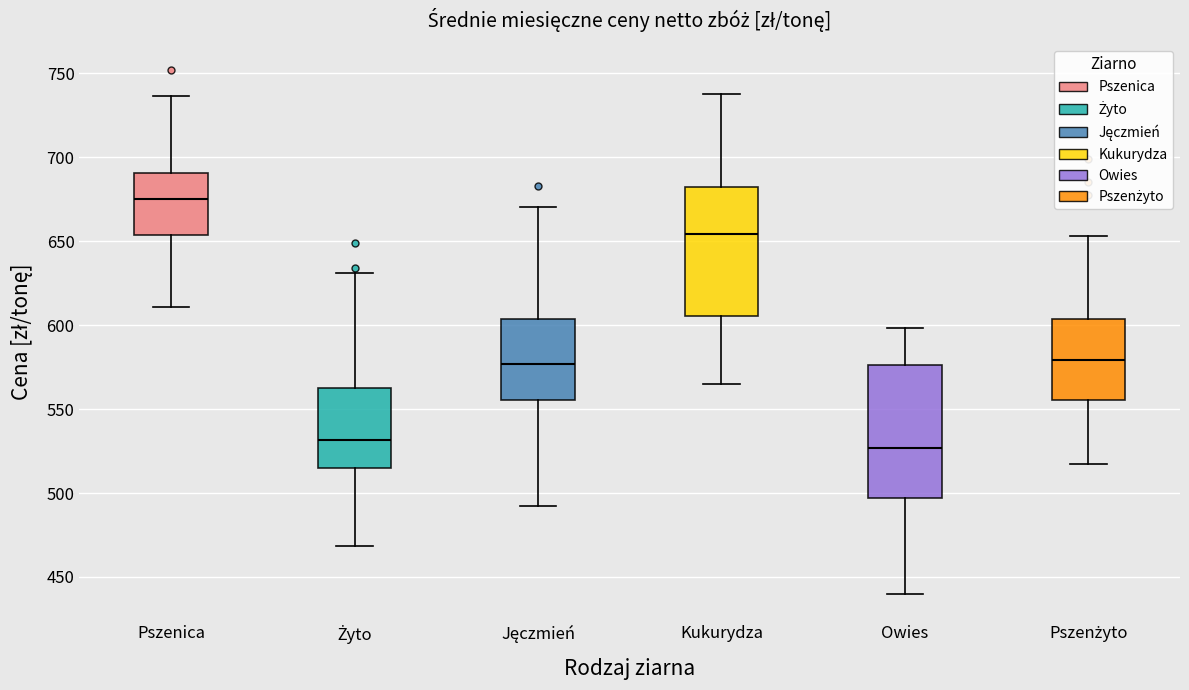

Reading left to right, read every box against the y-axis: the position of its median line, the range the box covers, and the ends of its whiskers. The values are not printed on the chart, so give them approximately, as read against the axis.

Pszenica: median 675, box 655 to 690, whiskers 610 to 735
Żyto: median 530, box 515 to 560, whiskers 470 to 630
Jęczmień: median 575, box 555 to 605, whiskers 490 to 670
Kukurydza: median 655, box 605 to 680, whiskers 565 to 740
Owies: median 525, box 495 to 575, whiskers 440 to 600
Pszenżyto: median 580, box 555 to 605, whiskers 515 to 655